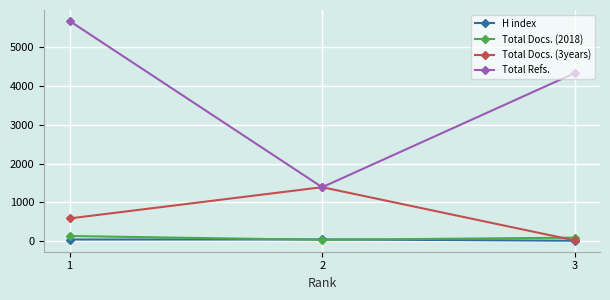

What is the sum of all Total Refs. values?

11375